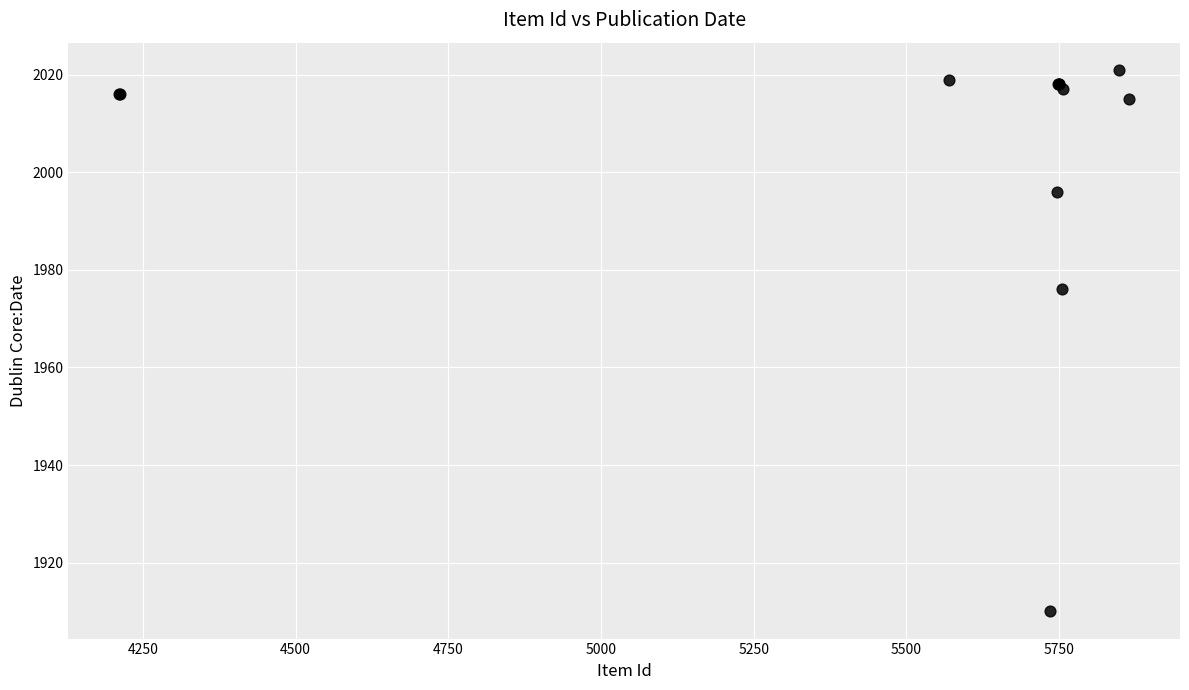

What Y value in the scatter plot is closest to 1965?

1976